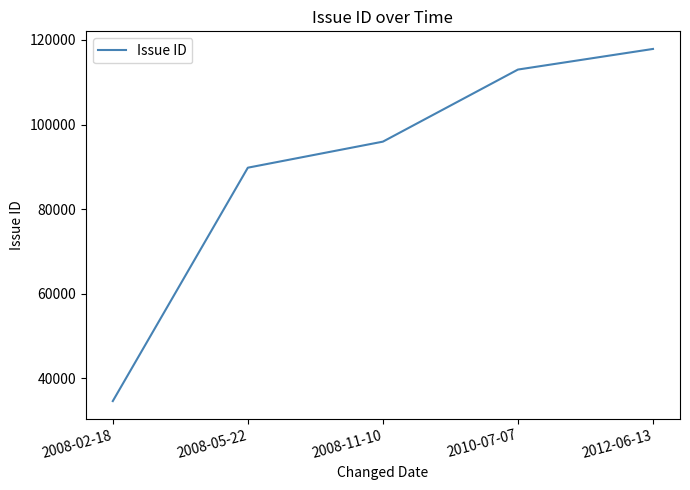

The value at 2012-06-13 is 117878. True or false?

True